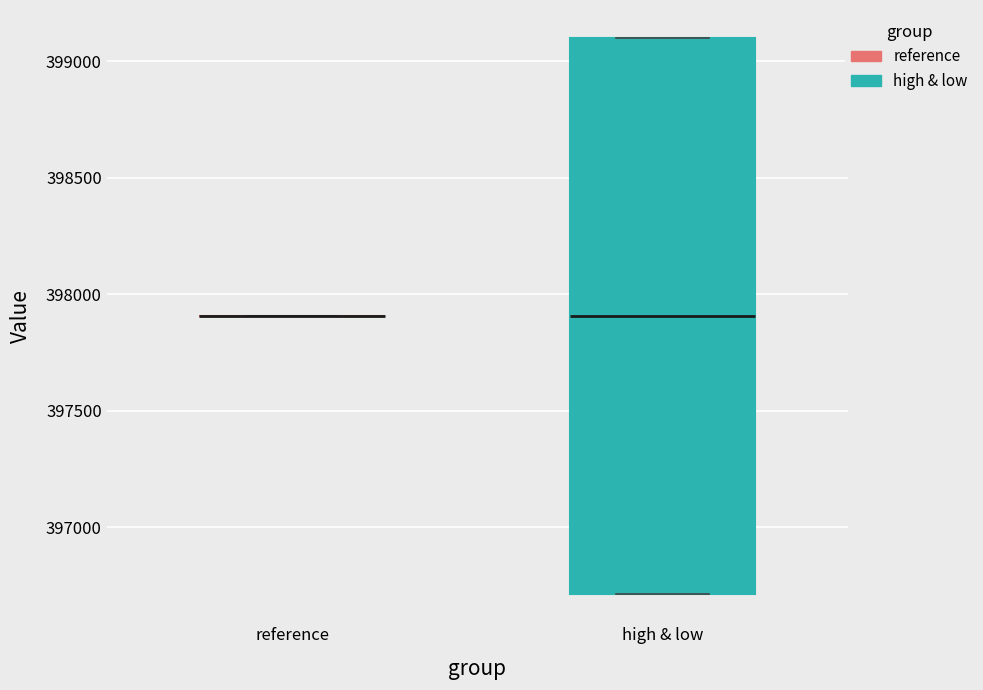

Reading left to right, read every box against the y-axis: the position of its median line, the range the box covers, and the ends of its whiskers. The values are not printed on the chart, so give them approximately, as read against the axis.

reference: box collapsed to a line at 397900, whiskers 397900 to 397900
high & low: median 397900, box 396700 to 399100, whiskers 396700 to 399100